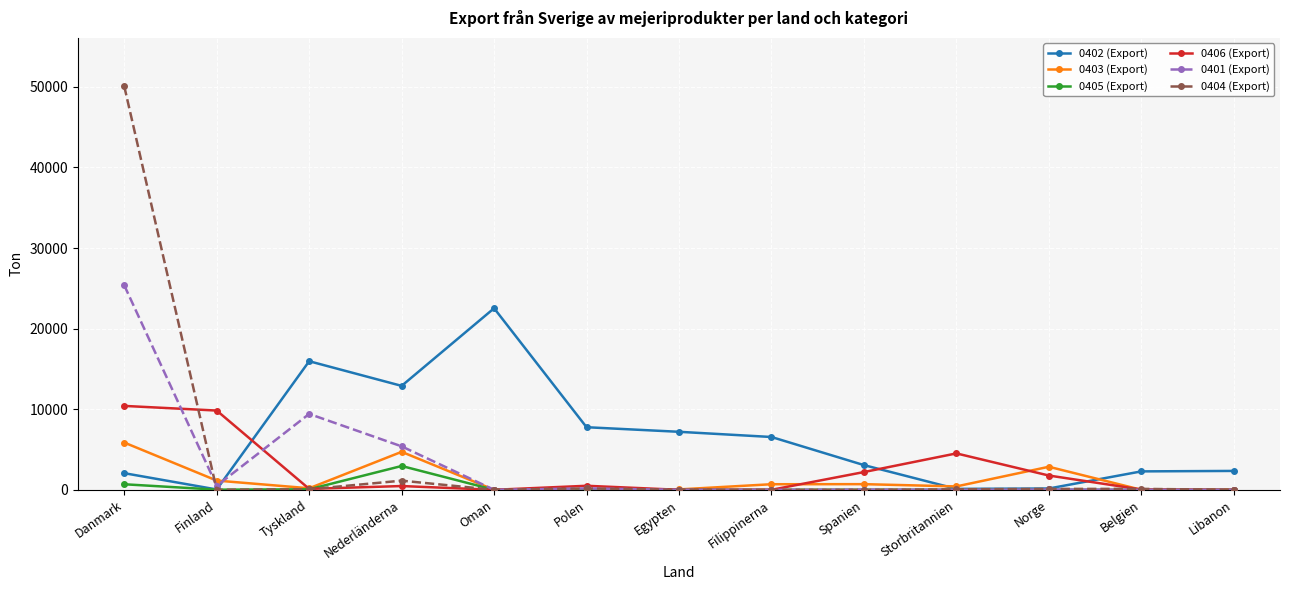

Which series has the largest range (max minus min)?

0404 (Export)